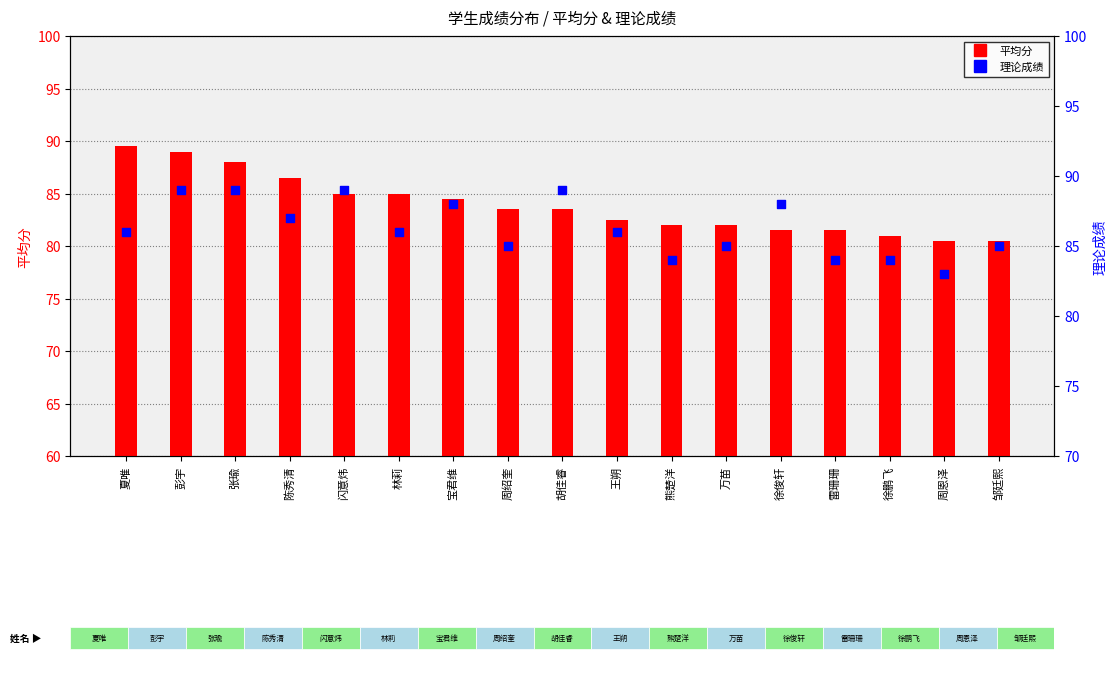

At which category is the sum across all series the highest?

彭宇